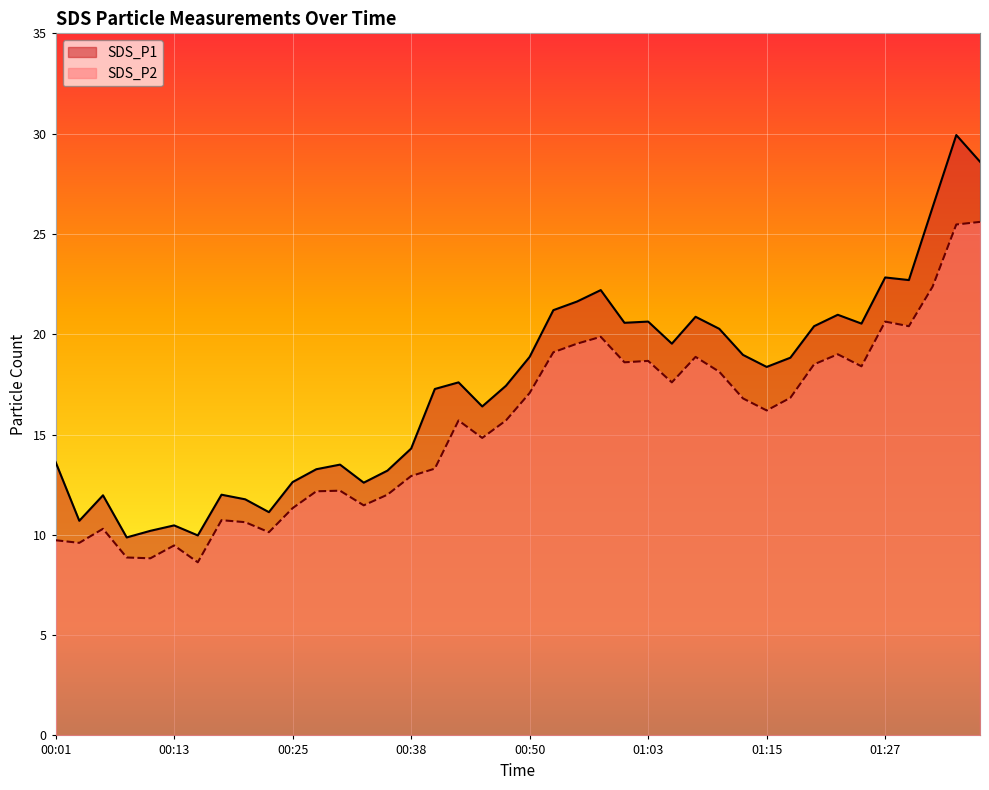

The value of SDS_P2 at 01:35 is 25.5. True or false?

True